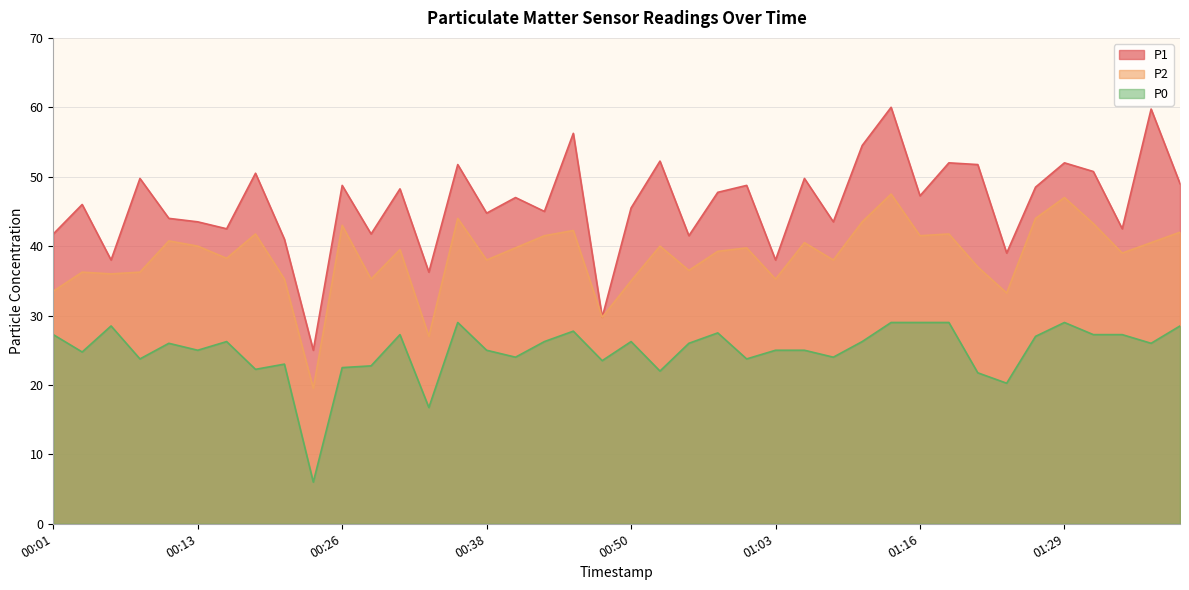

The value of P1 at 01:03 is 38.0. True or false?

True